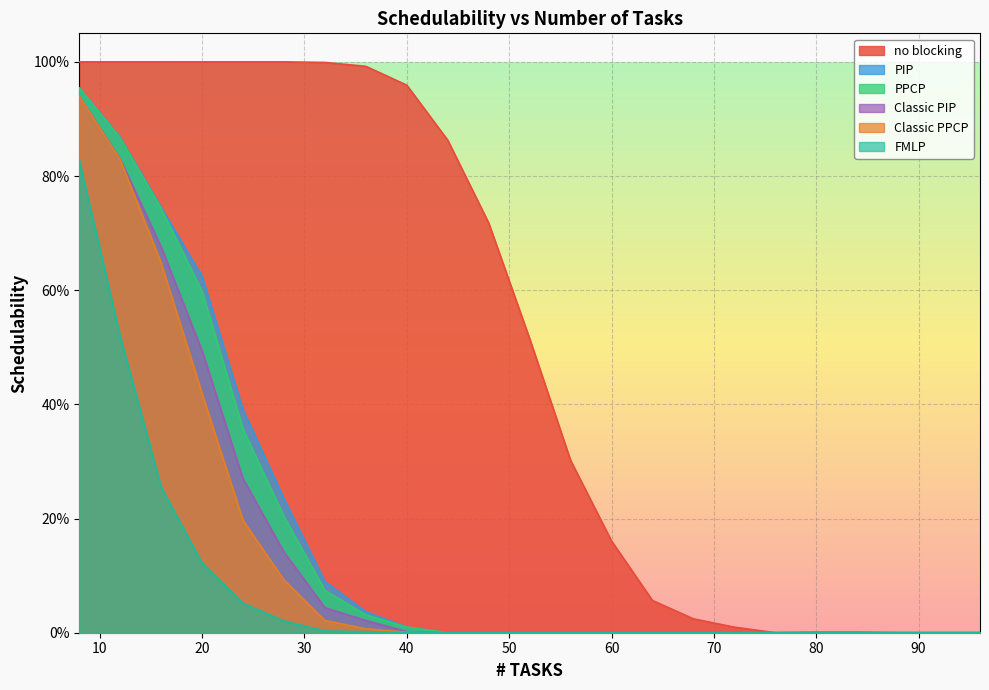

What is the sum of all FMLP values?

1.8